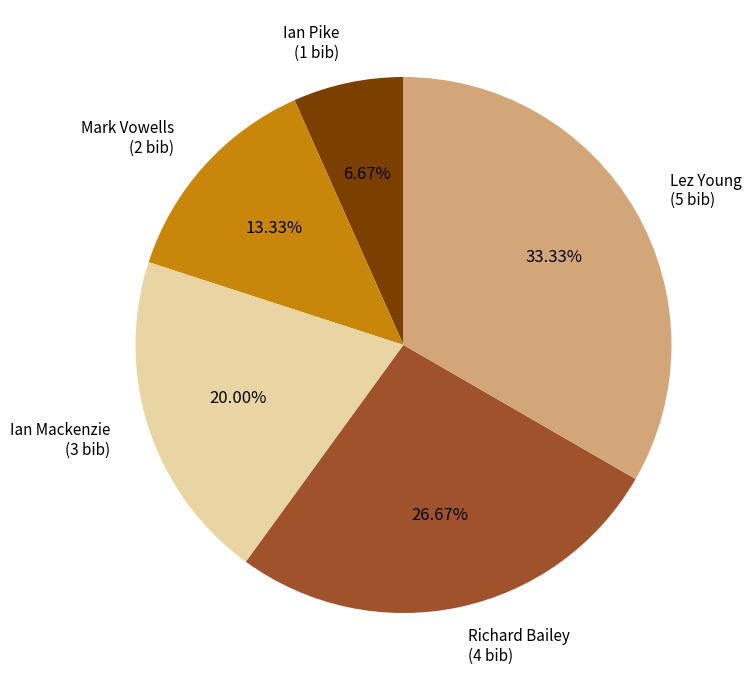

Which slice is the smallest?

Ian Pike